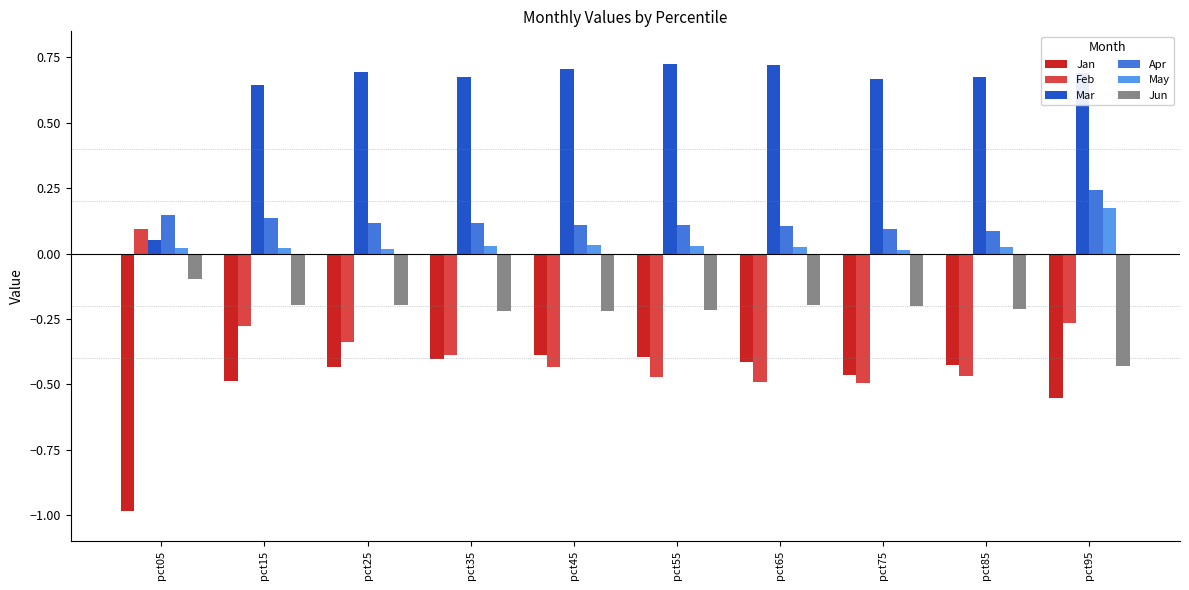

What is the total value across all series at pct25?

-0.1